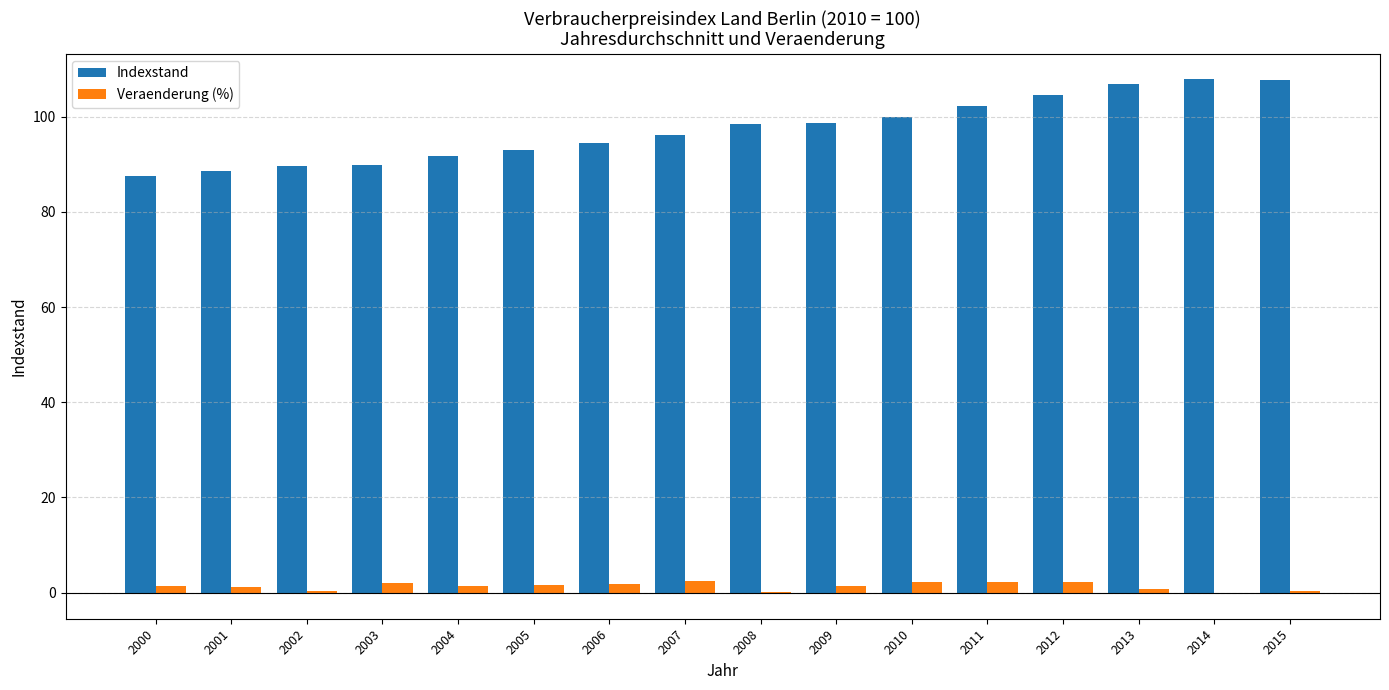

What is the maximum value for Veraenderung (%)?

2.4